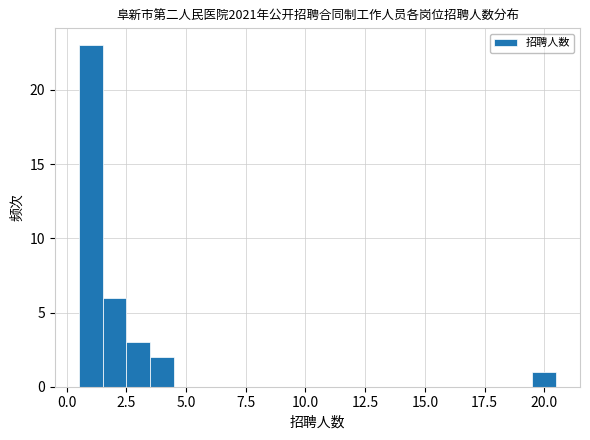

Read against the x-axis, roughly where is the centre of the tallest bar?

1.0